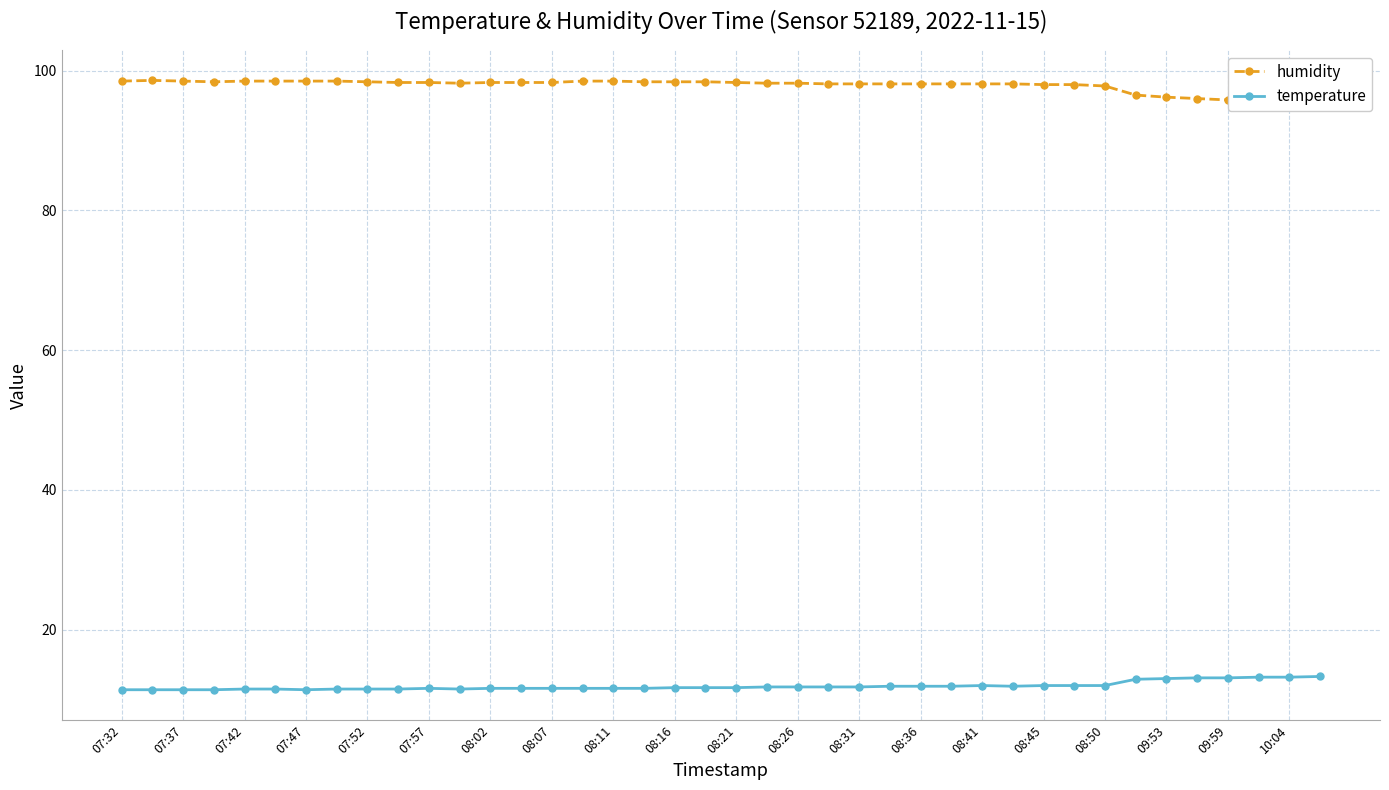

What is the lowest value of the temperature series?

11.4